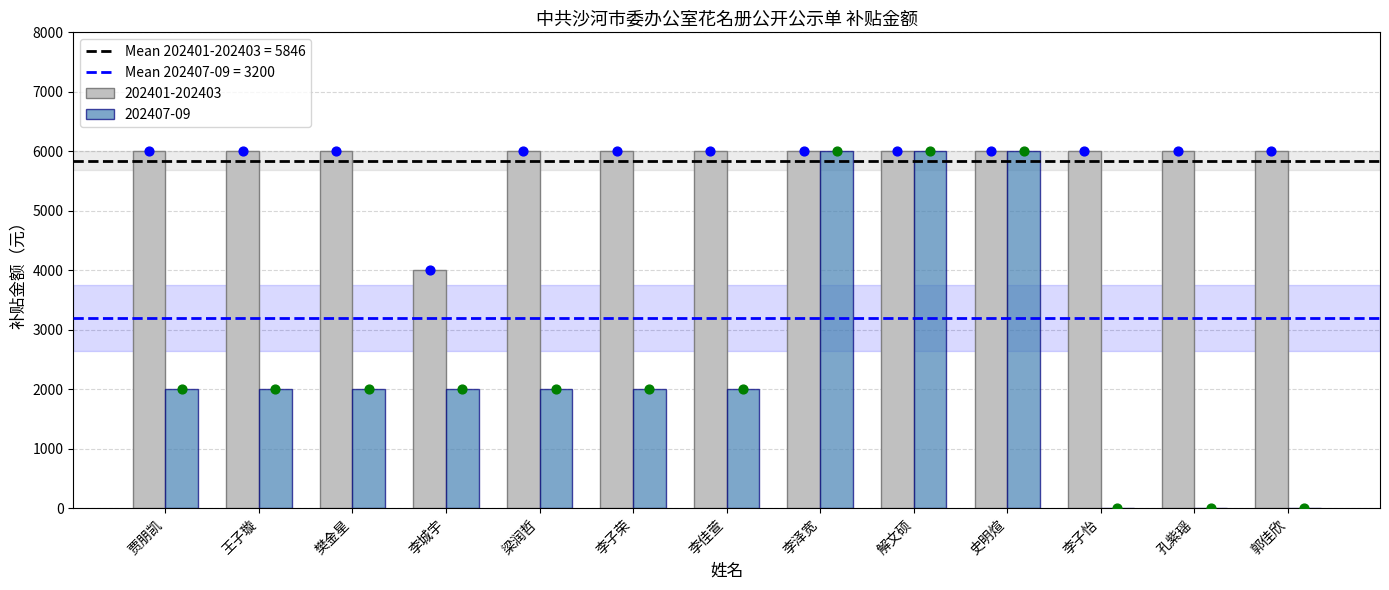

True or false: 202407-09 has a value of 2000 at 李子荣.

True